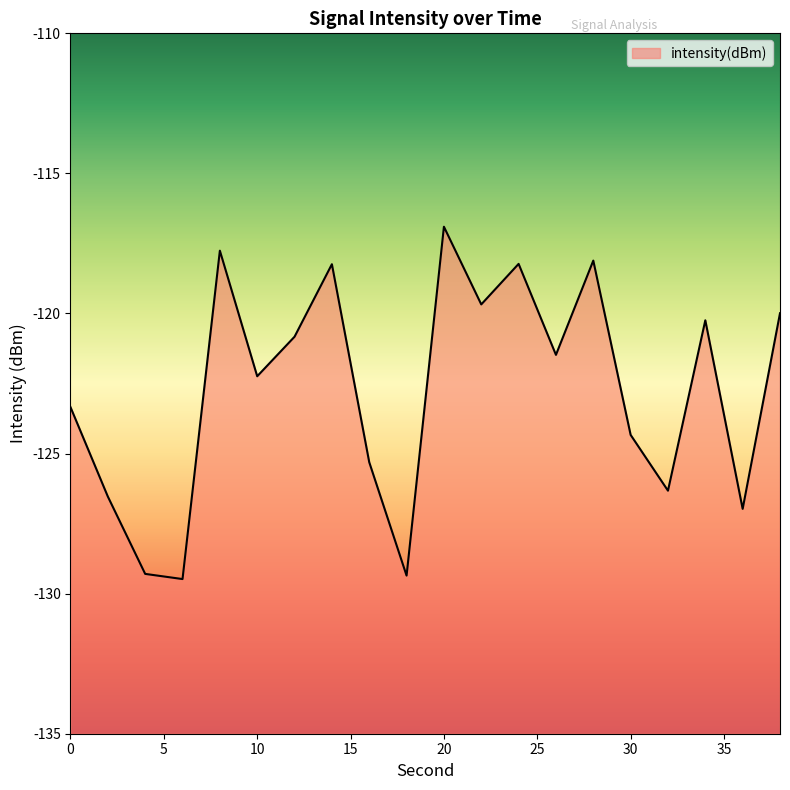

What is the difference between the second highest and minimum values?

11.7